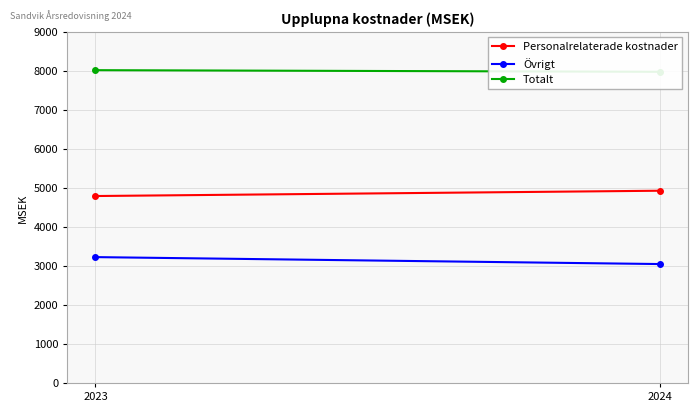

Is the value of Totalt at 2023 greater than the value of Övrigt at 2023?

Yes